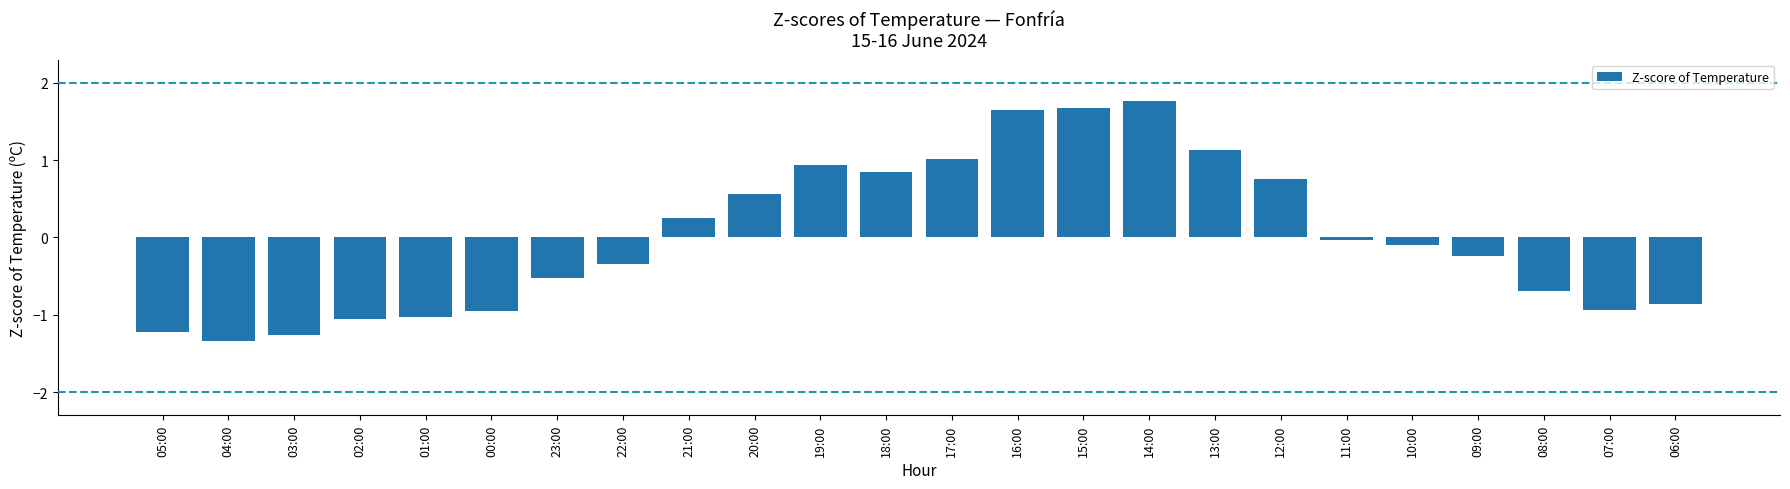

What is the difference between the maximum and minimum values?

3.1